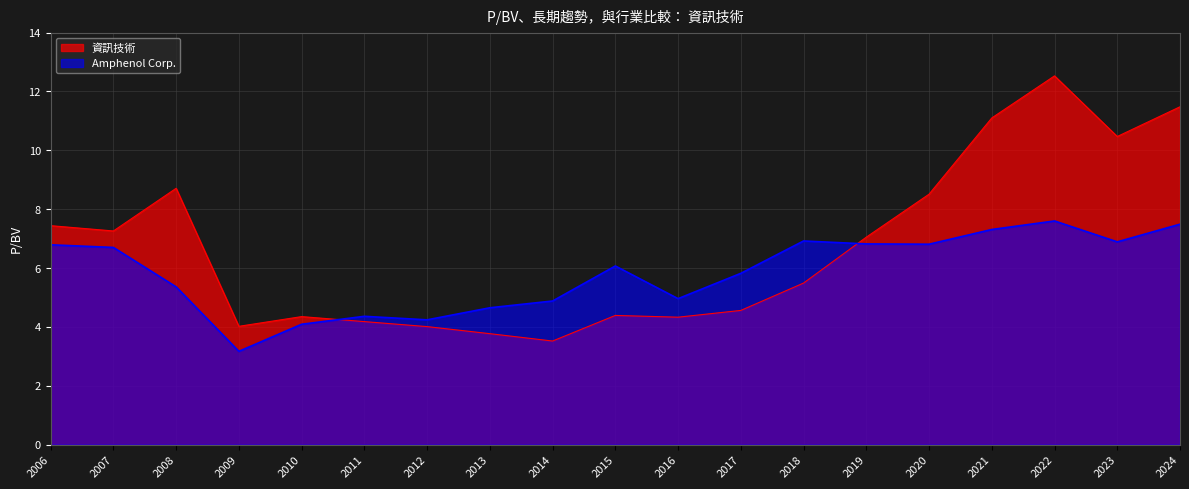

Reading left to right, what are all the values shown in this chart?

Amphenol Corp.: 6.8	6.7	5.4	3.2	4.1	4.4	4.2	4.7	4.9	6.1	5.0	5.8	6.9	6.8	6.8	7.3	7.6	6.9	7.5
資訊技術: 7.4	7.3	8.7	4.0	4.3	4.2	4.0	3.8	3.5	4.4	4.3	4.6	5.5	7.0	8.5	11.1	12.5	10.5	11.5